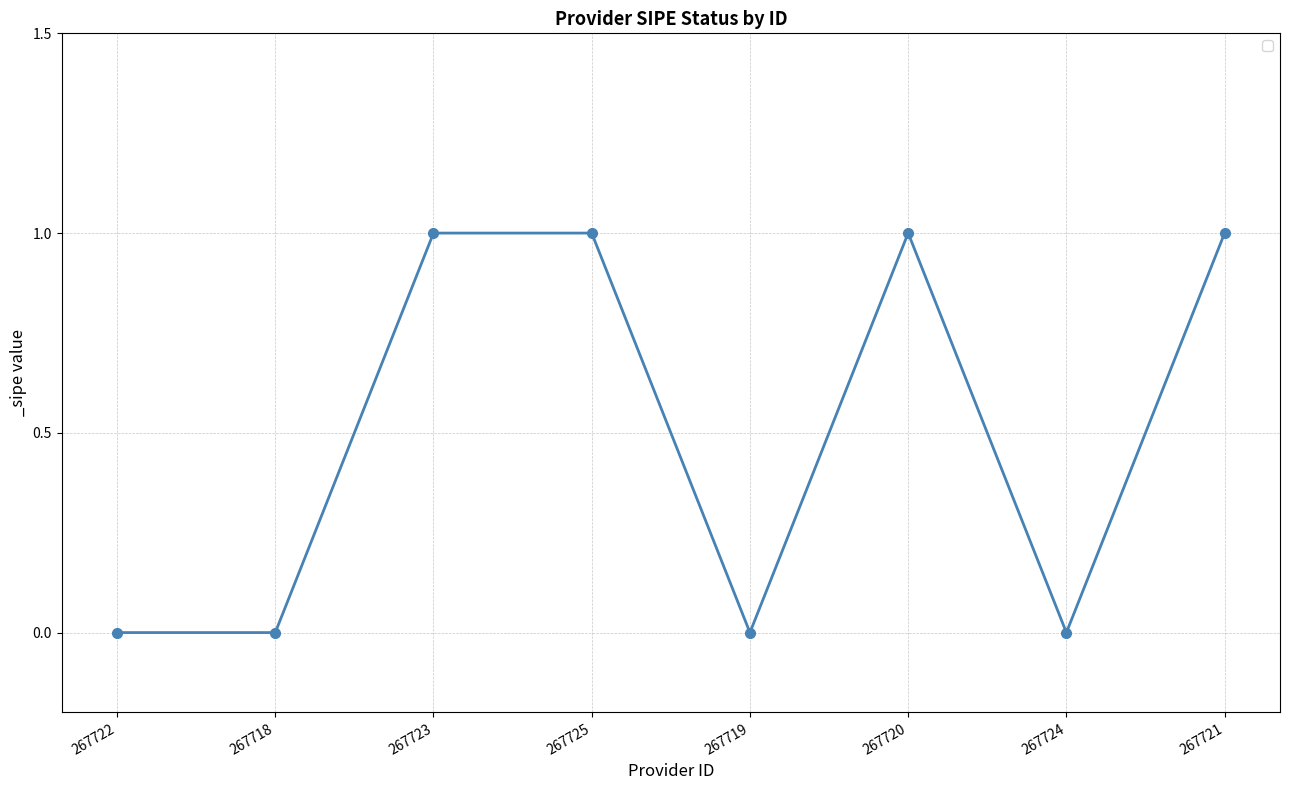

True or false: the data has more than 2 interior local peaks.

False